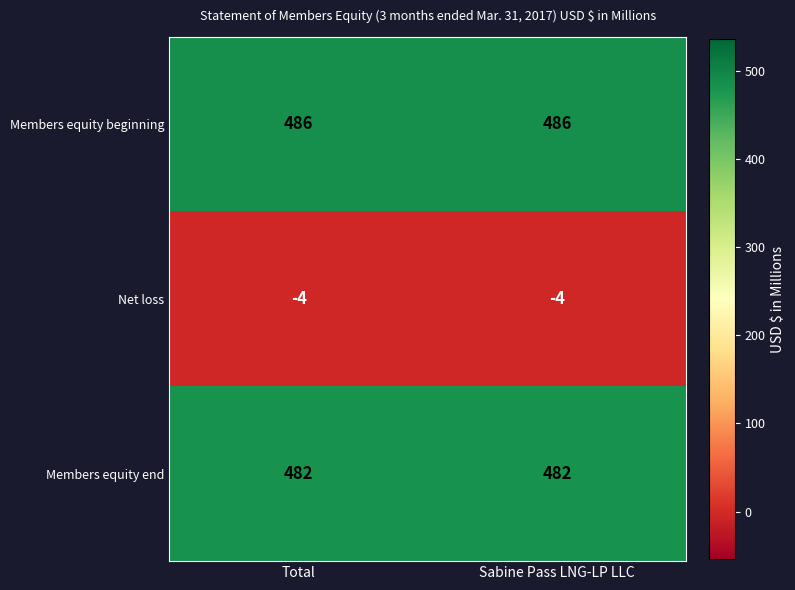

What is the total value across all series at Total?

964